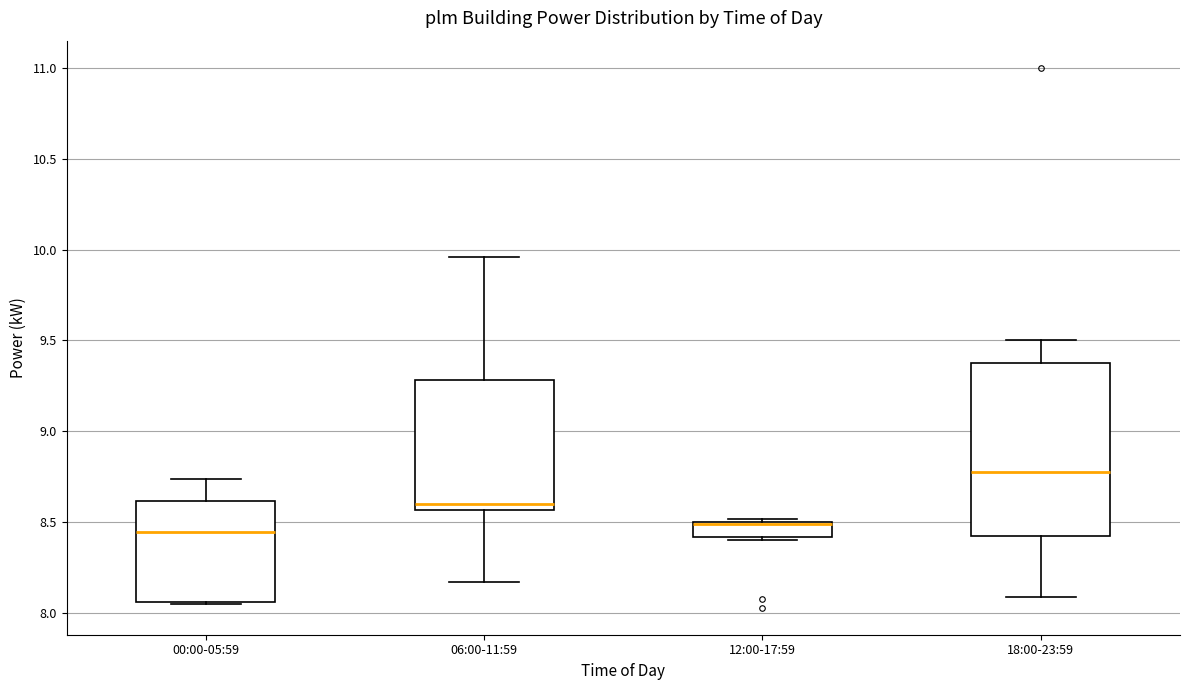

Reading left to right, read every box against the y-axis: the position of its median line, the range the box covers, and the ends of its whiskers. The values are not printed on the chart, so give them approximately, as read against the axis.

00:00-05:59: median 8.45, box 8.05 to 8.60, whiskers 8.05 to 8.75
06:00-11:59: median 8.60, box 8.55 to 9.30, whiskers 8.15 to 9.95
12:00-17:59: median 8.50 (drawn on the box's upper edge), box 8.40 to 8.50, whiskers 8.40 (just below the box's lower edge) to 8.50 (just above the box's upper edge)
18:00-23:59: median 8.80, box 8.45 to 9.40, whiskers 8.10 to 9.50